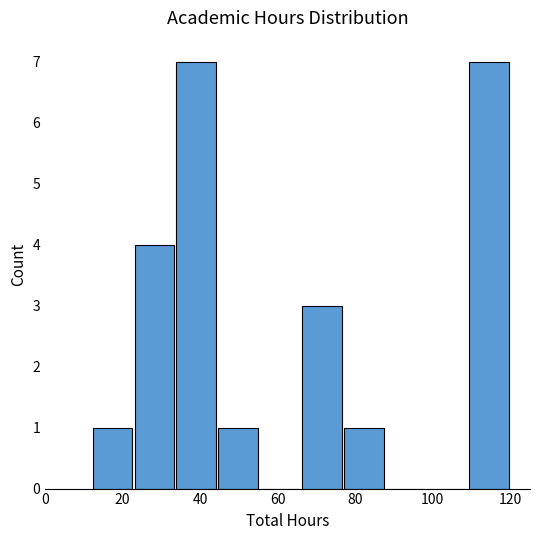

How tall is the bar that spans 33.6 to 44.4 on the x-axis? Neither the bar edges nor the heights are printed on the chart, so give them approximately, as read against the axes.

7